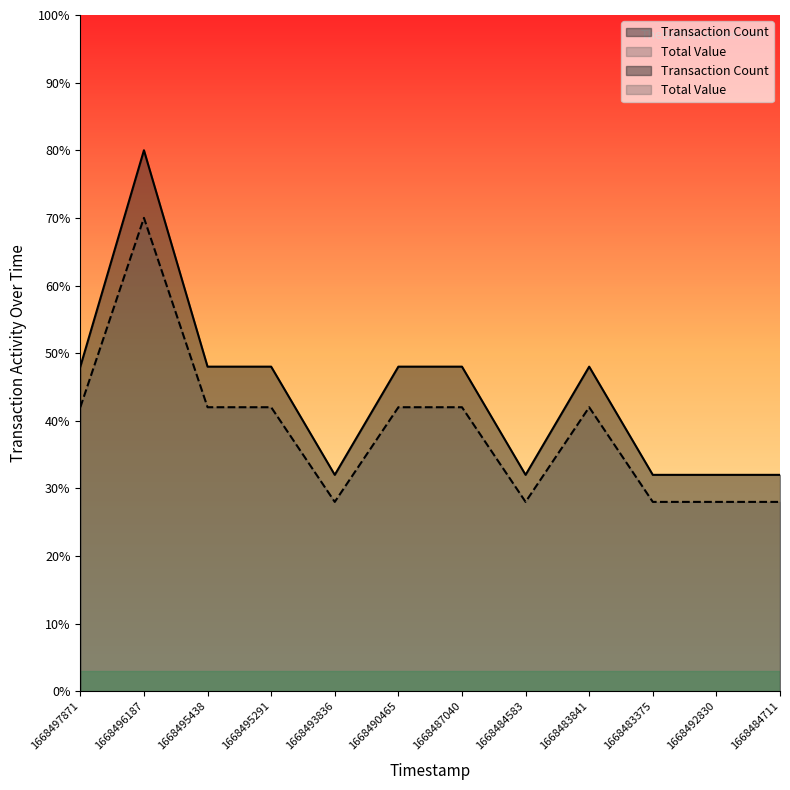

Count the Transaction Count values in the range 32 to 48.

11